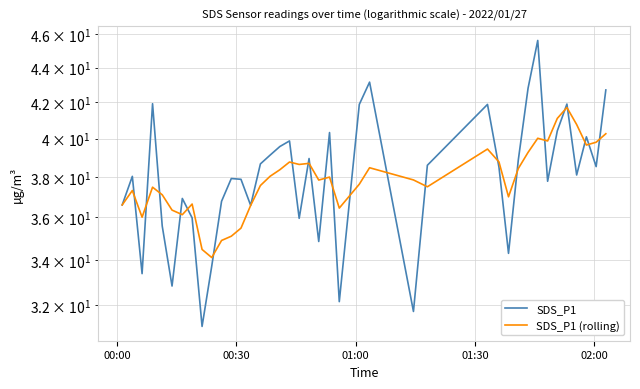

What are all the series names shown in the legend?

SDS_P1, SDS_P1 (rolling)